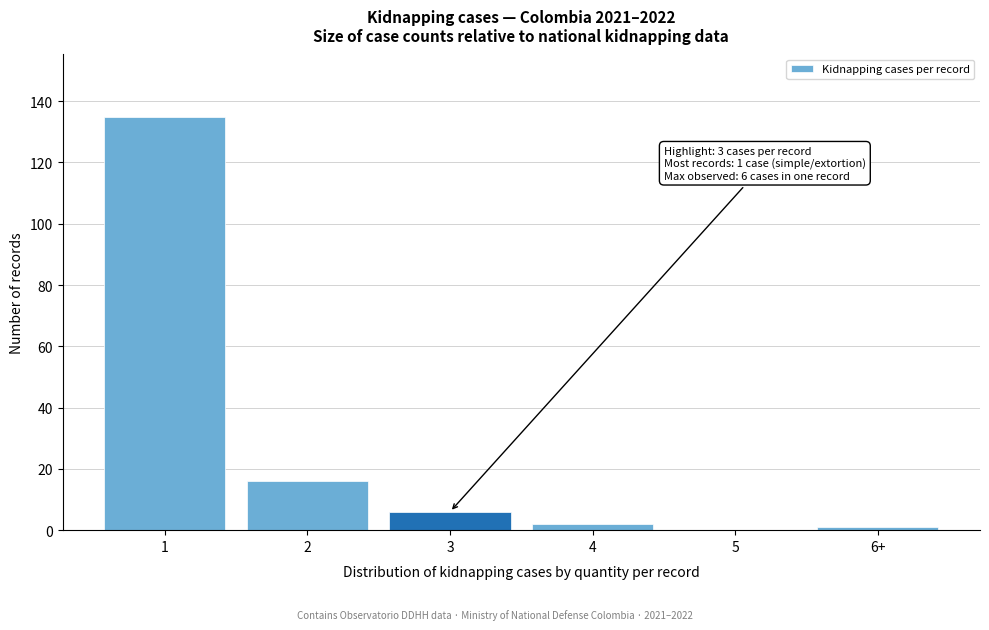

Reading left to right, what are all the values shown in this chart?

1=135	2=16	3=6	4=2	5=0	6+=1